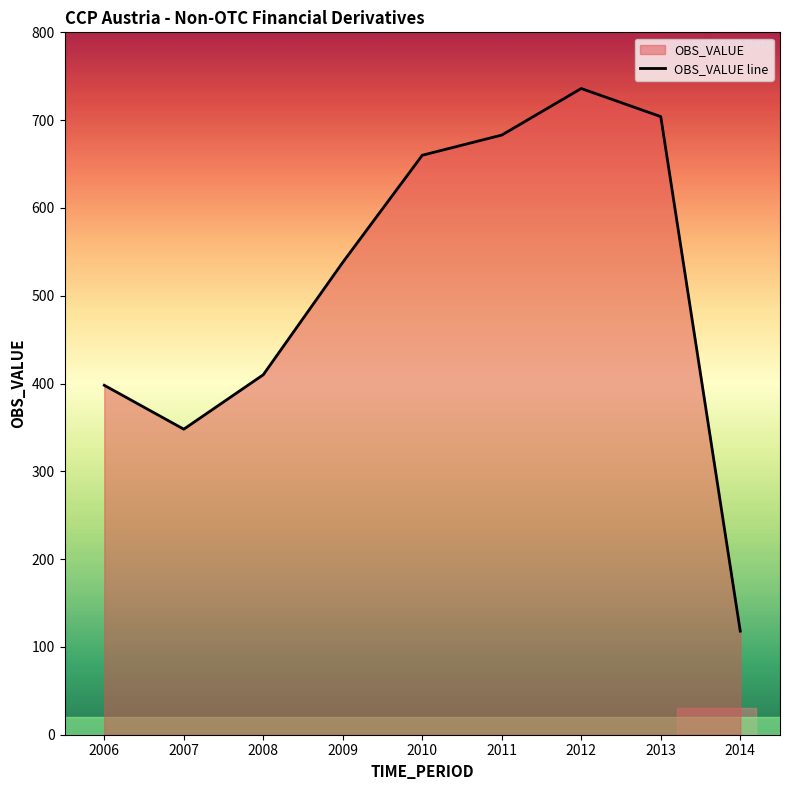

Reading left to right, transcribe all the data shown in this chart.

2006=398	2007=348	2008=410	2009=538	2010=660	2011=683	2012=736	2013=704	2014=118